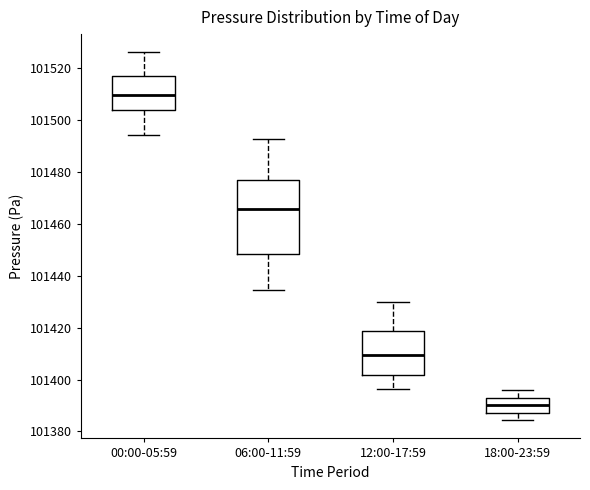

Reading left to right, read every box against the y-axis: the position of its median line, the range the box covers, and the ends of its whiskers. The values are not printed on the chart, so give them approximately, as read against the axis.

00:00-05:59: median 101510, box 101504 to 101516, whiskers 101494 to 101526
06:00-11:59: median 101466, box 101448 to 101476, whiskers 101434 to 101492
12:00-17:59: median 101410, box 101402 to 101418, whiskers 101396 to 101430
18:00-23:59: median 101390, box 101388 to 101392, whiskers 101384 to 101396